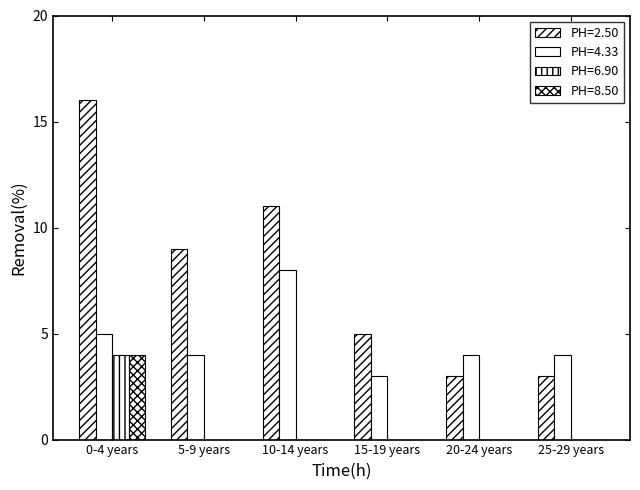

How many groups of bars are there?

6